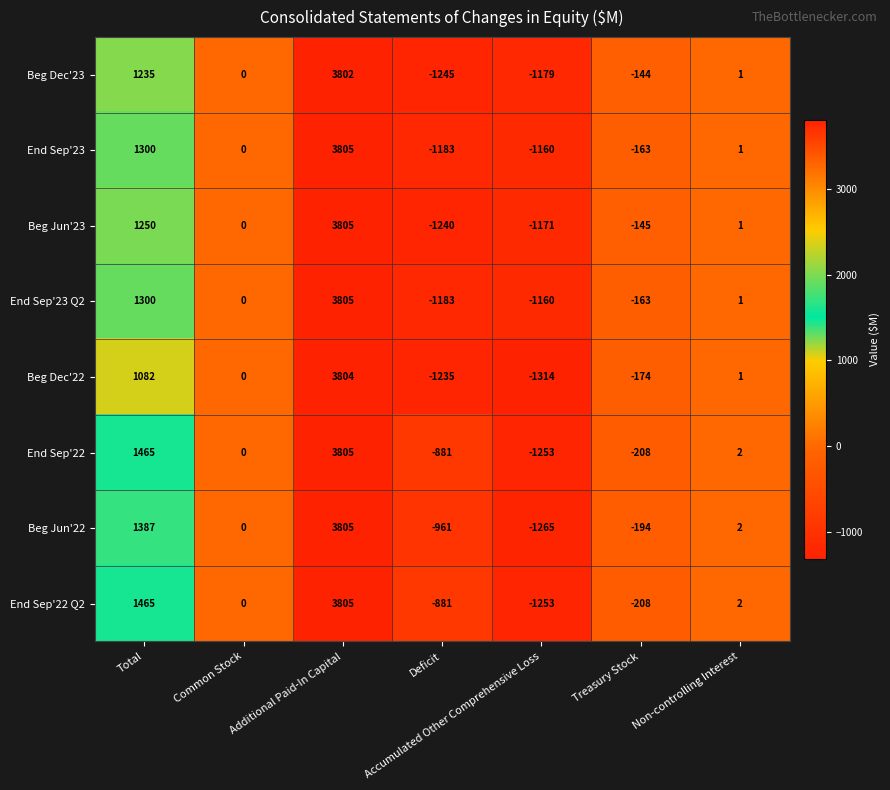

What is the greatest value displayed?

3805